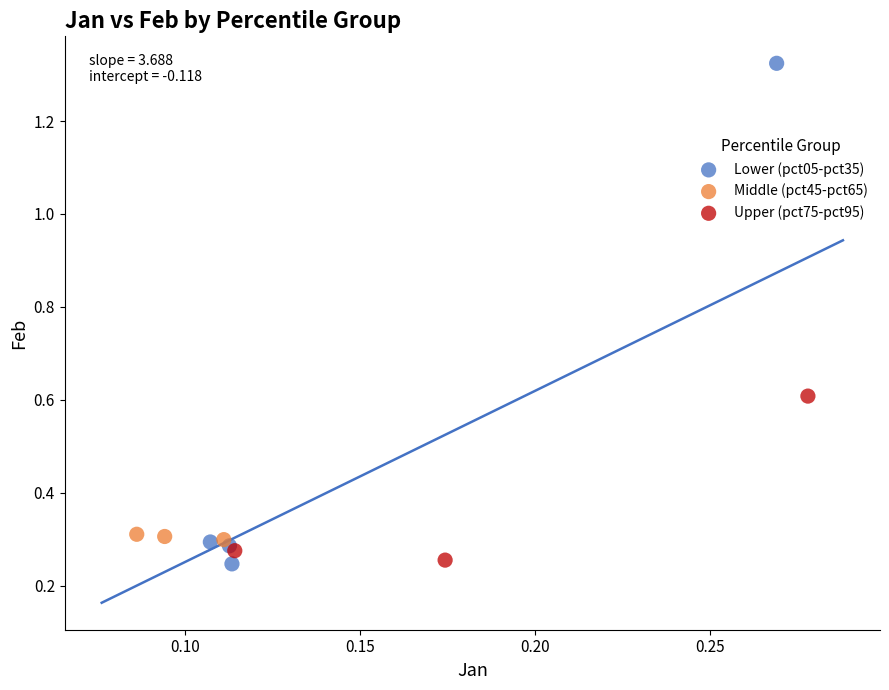

What are all the series names shown in the legend?

Lower (pct05-pct35), Middle (pct45-pct65), Upper (pct75-pct95)